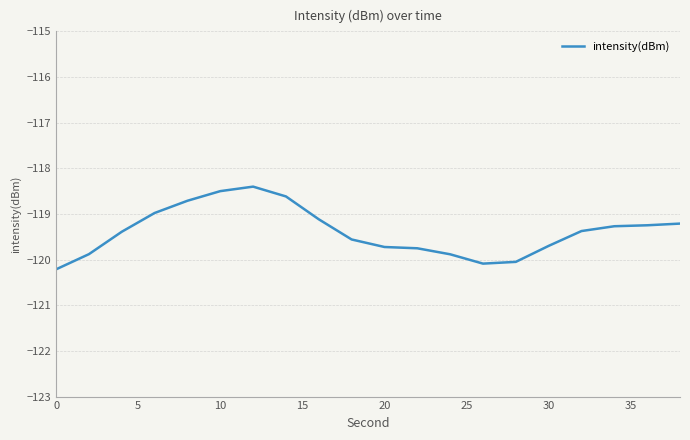

What is the smallest value displayed?

-120.2